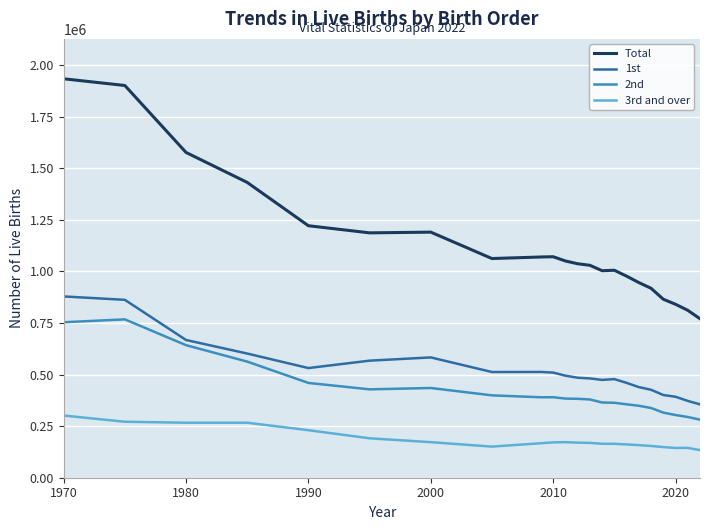

What is the minimum value for Total?

770753